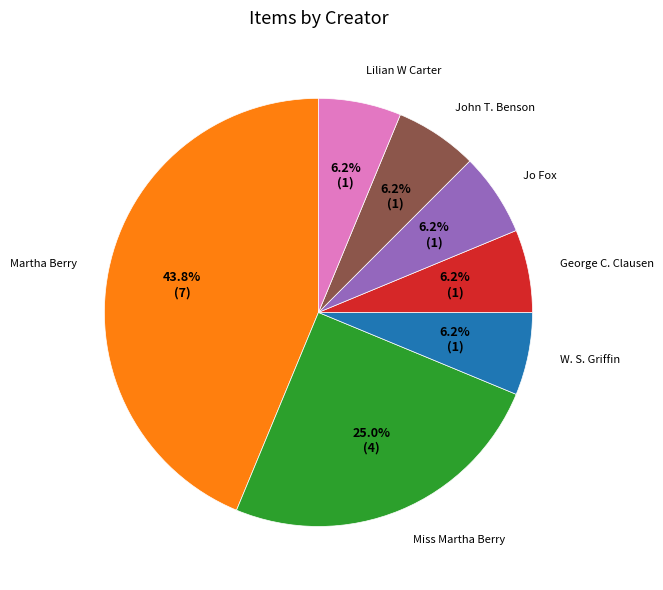

How many segments does this pie chart have?

7